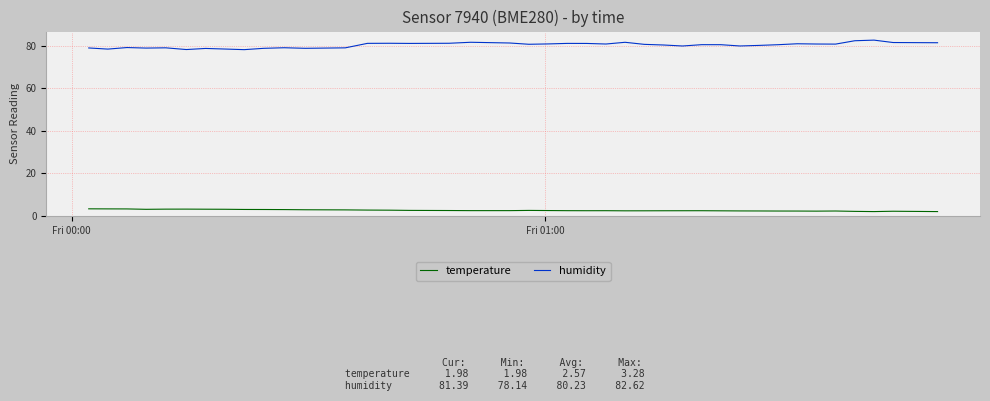

True or false: temperature and humidity cross at least once.

False